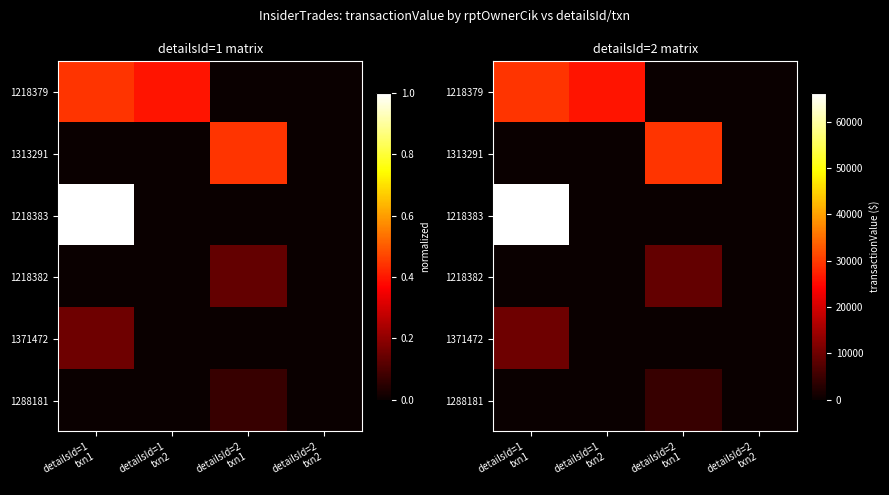

What is the sum of the 1288181 values at detailsId=2 txn1 and detailsId=1 txn1?

4624